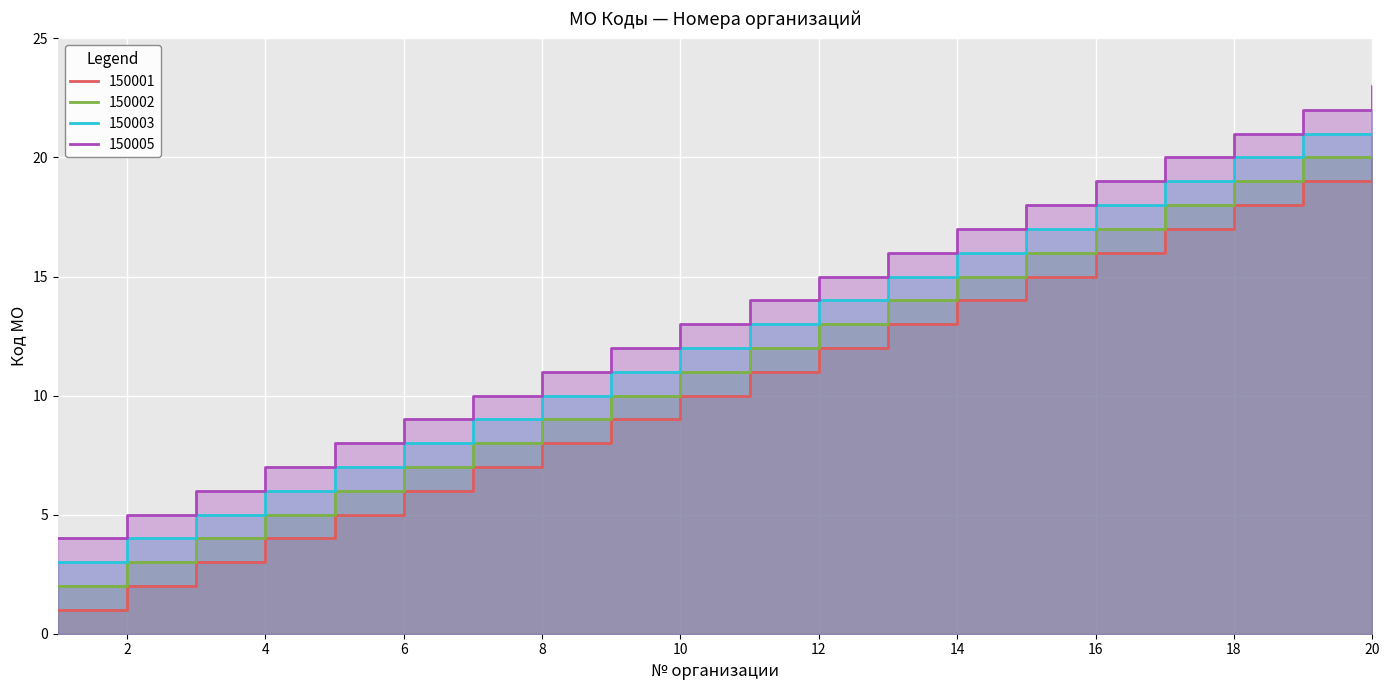

Rank the categories by 150002 value from highest to lowest.

20, 19, 18, 17, 16, 15, 14, 13, 12, 11, 10, 9, 8, 7, 6, 5, 4, 3, 2, 1